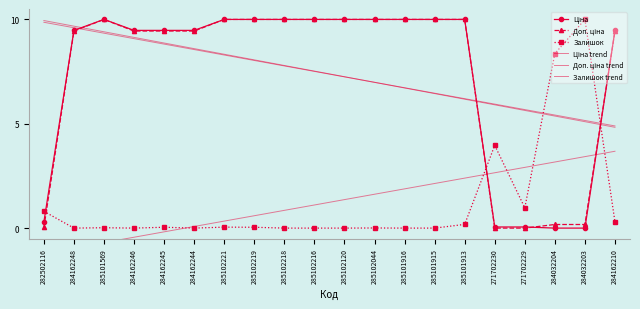

What is the difference between the Залишок trend values at 285101913 and 285101569?

3.1